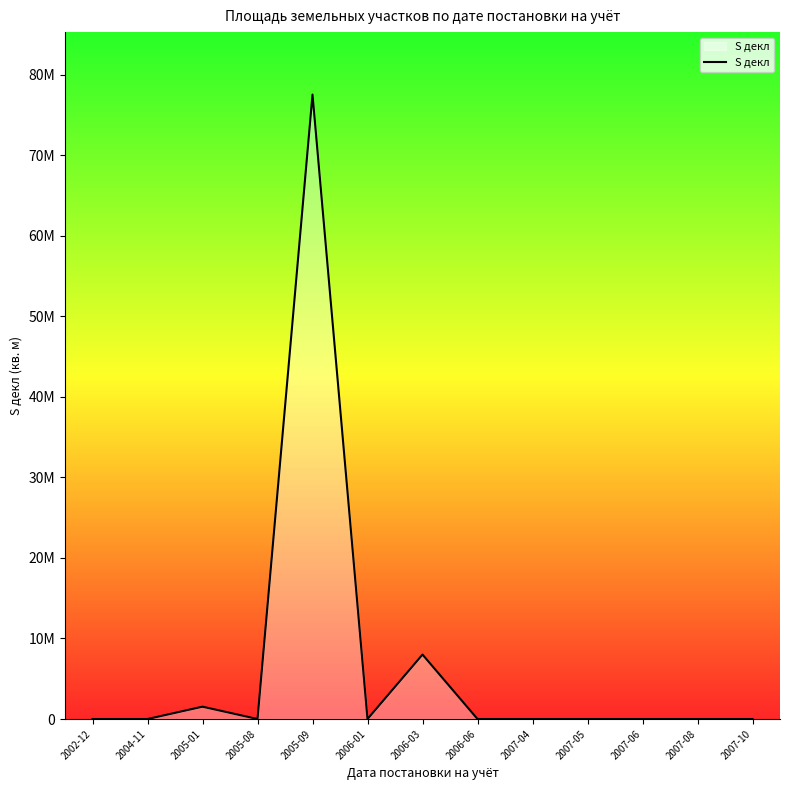

Does the chart display data point markers on the line(s)?

No